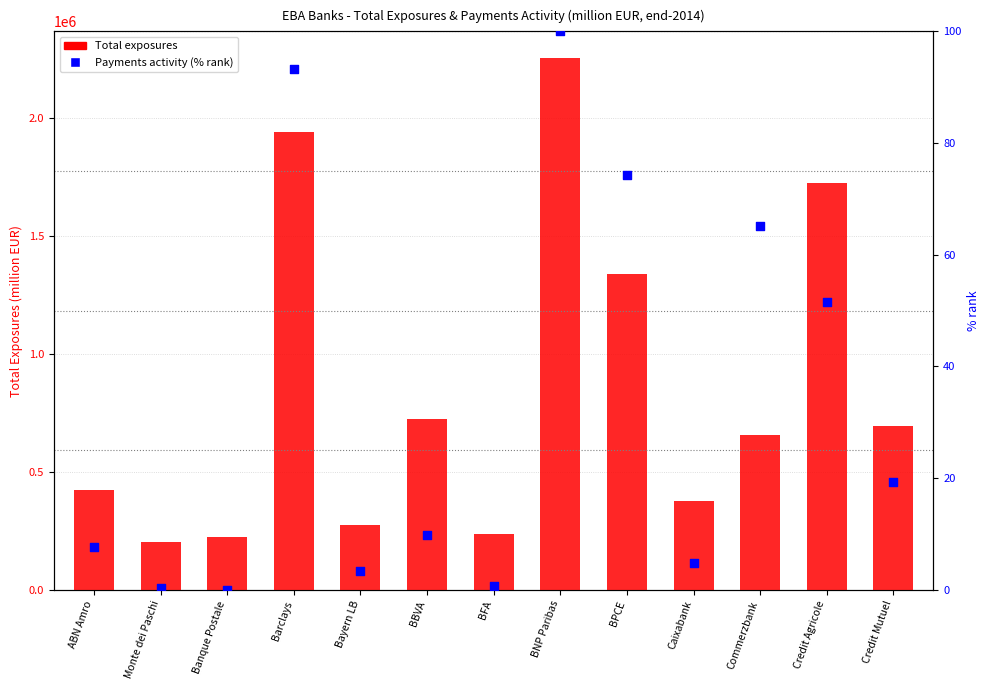

Which series contains the highest Y value?

Total exposures